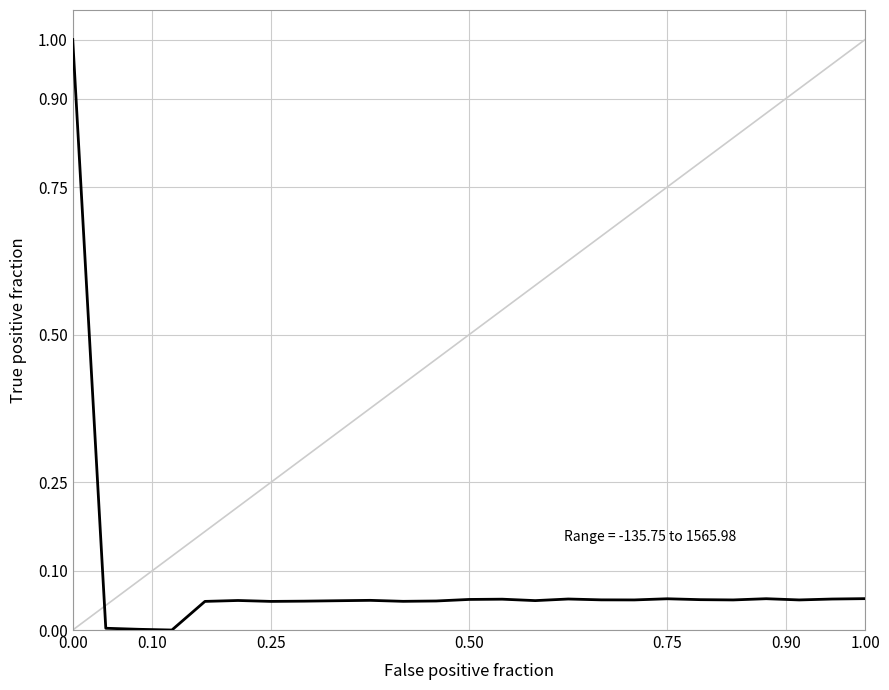

What is the difference between the maximum and minimum values?

1.0